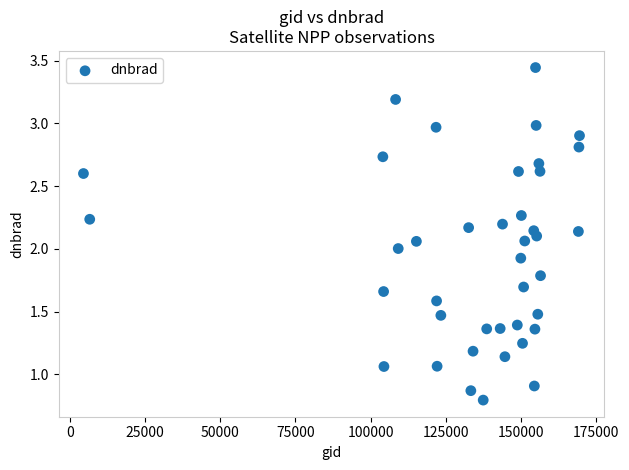

What is the range of Y values (max minus min)?

2.6